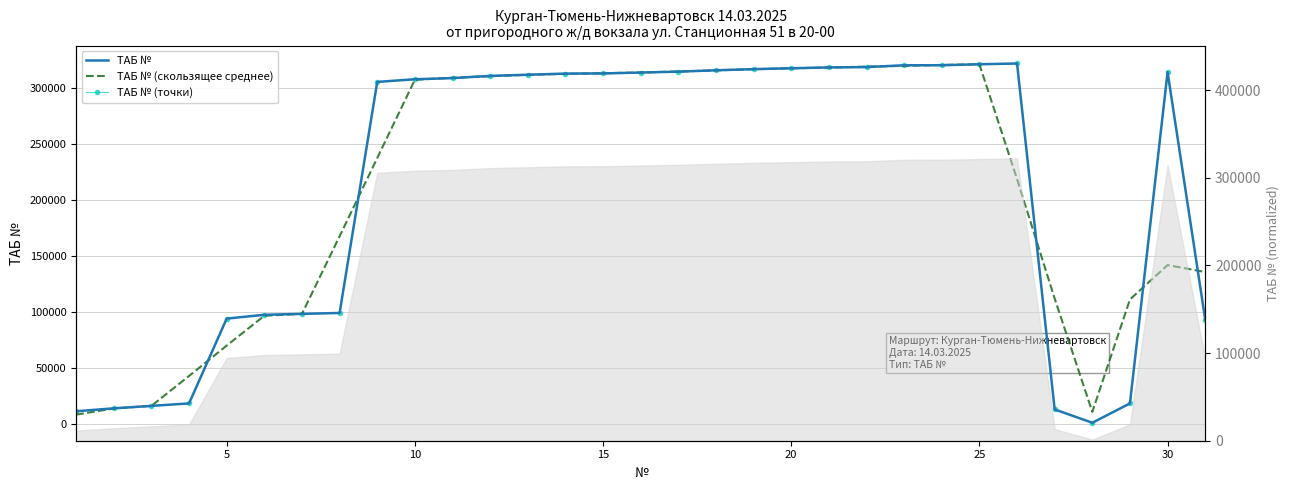

After their last crossing, which series has the higher values: ТАБ № or ТАБ № (скользящее среднее)?

ТАБ № (скользящее среднее)